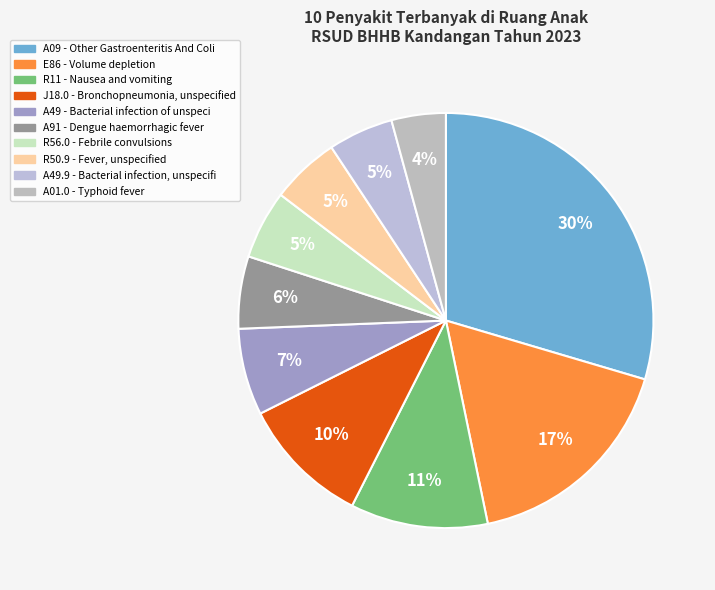

Does any single category account for the majority?

No